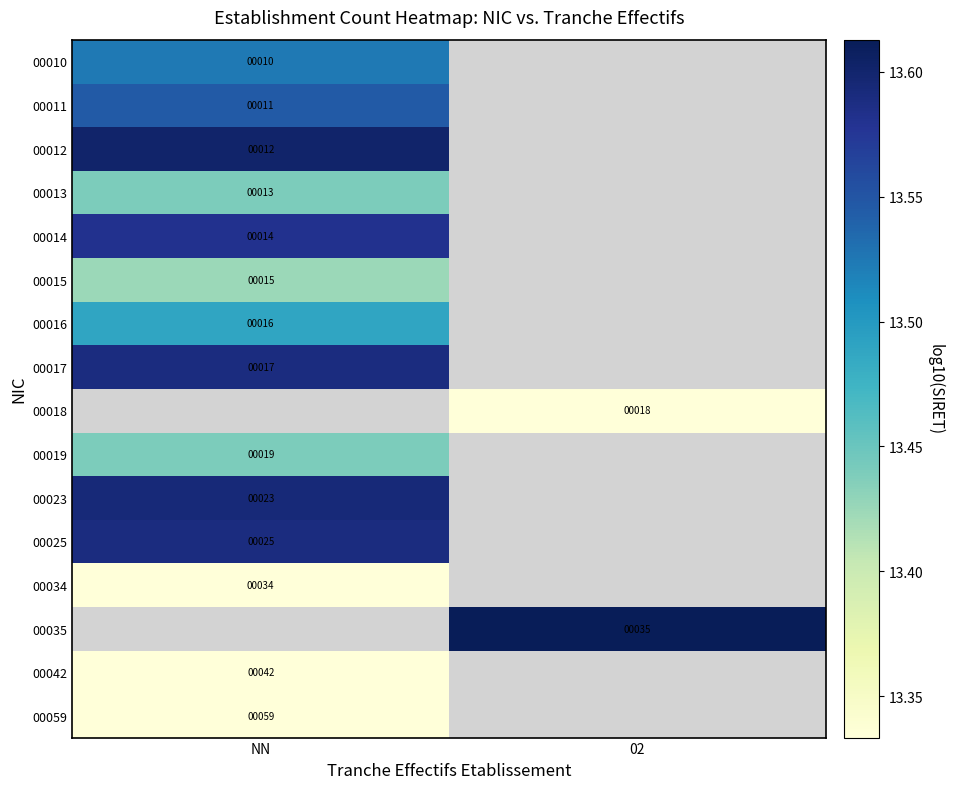

How many series are shown in this chart?

16